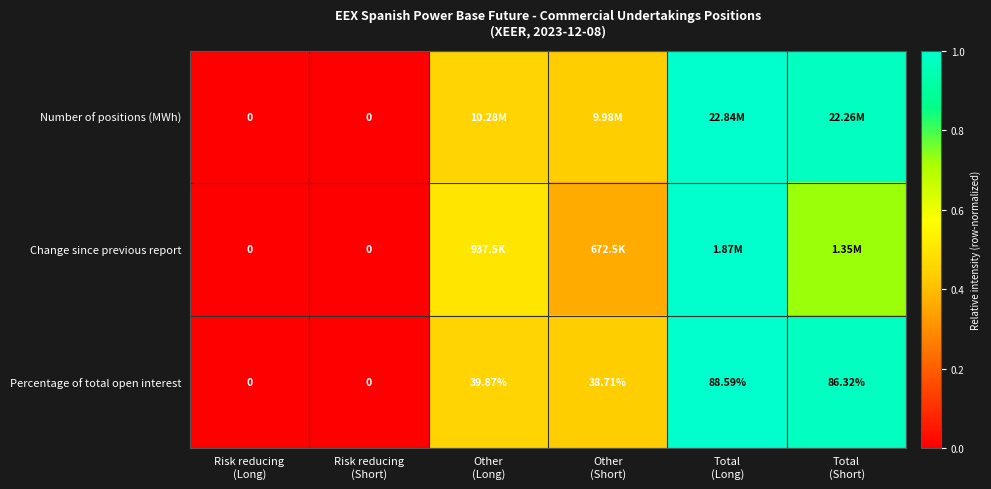

At how many categories does at least one series exceed 0?

4